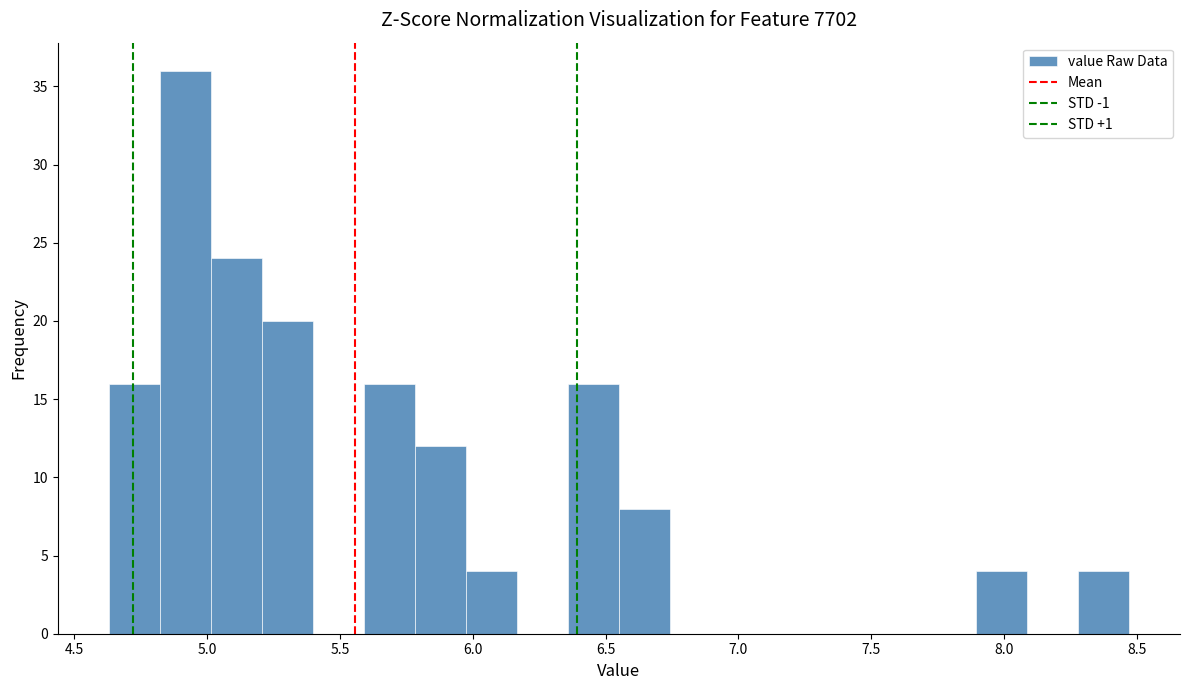

Read against the x-axis, roughly where is the centre of the tallest bar?

4.90